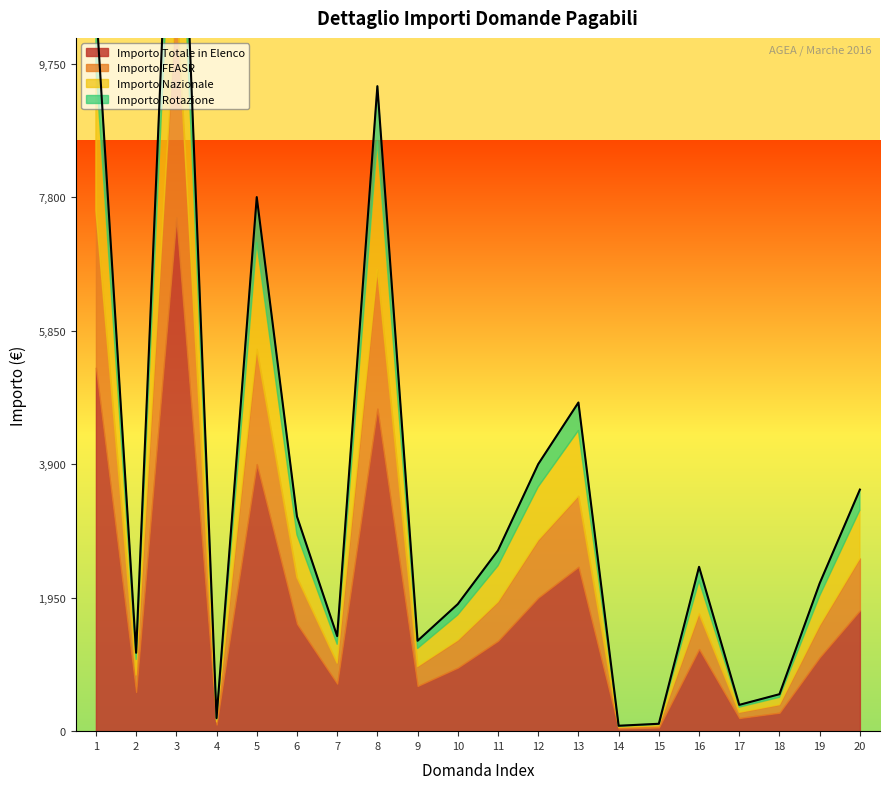

What are all the series names shown in the legend?

Importo Totale in Elenco, Importo FEASR, Importo Nazionale, Importo Rotazione